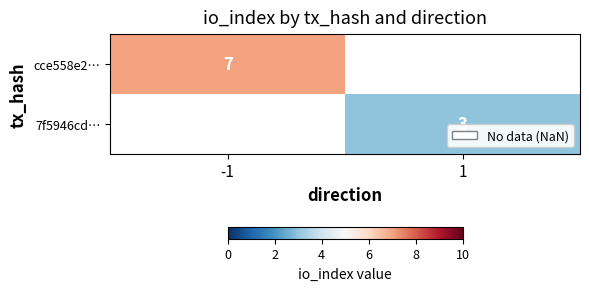

Is the value of 7f5946cd… at 1 greater than the value of cce558e2… at -1?

No